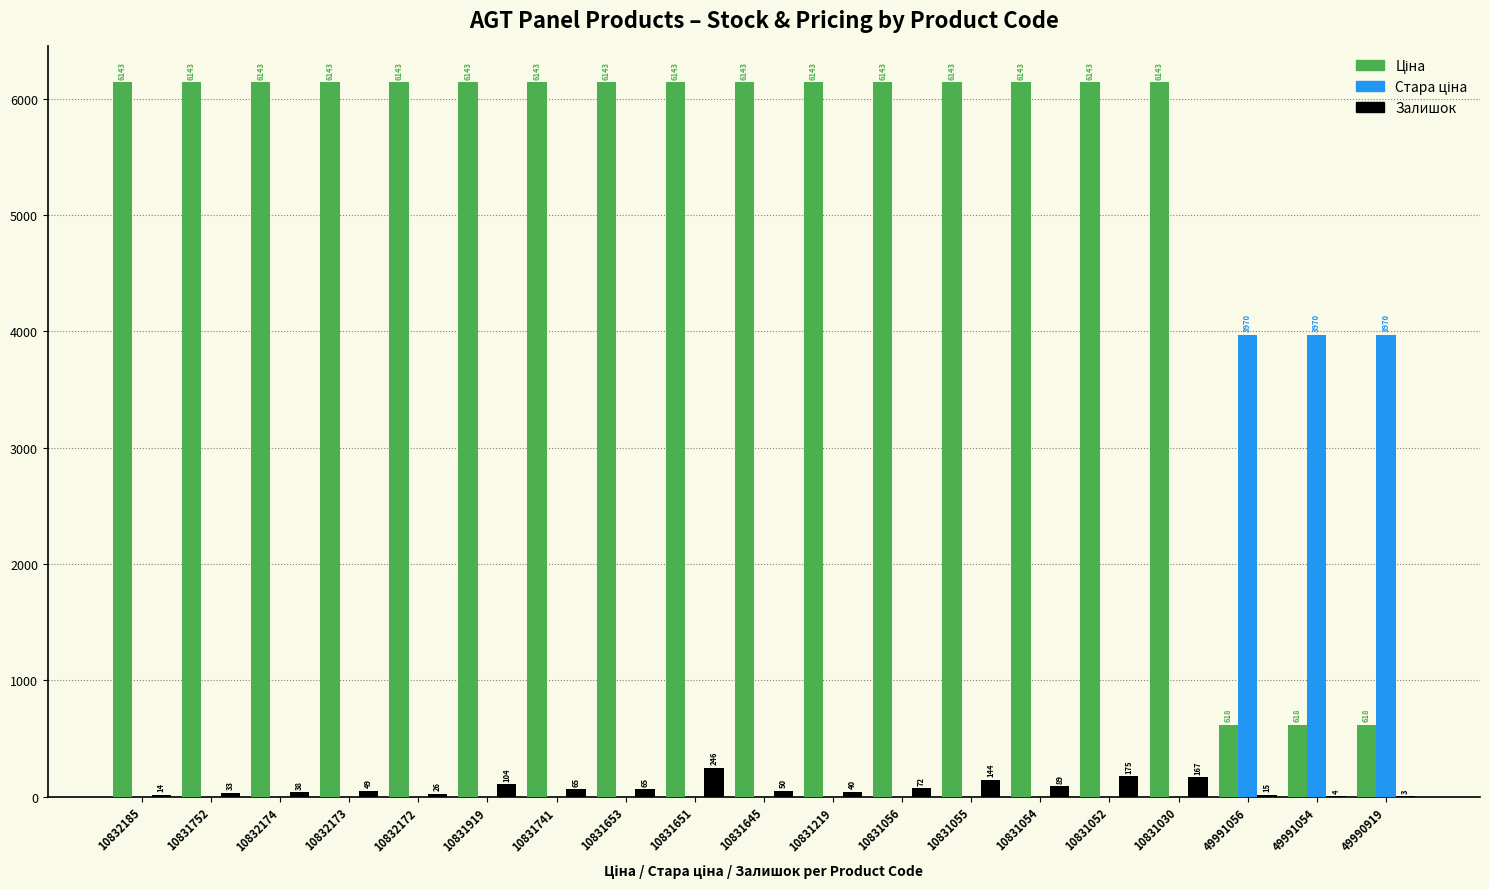

Which series changed the most between 10832185 and 10832174?

Залишок